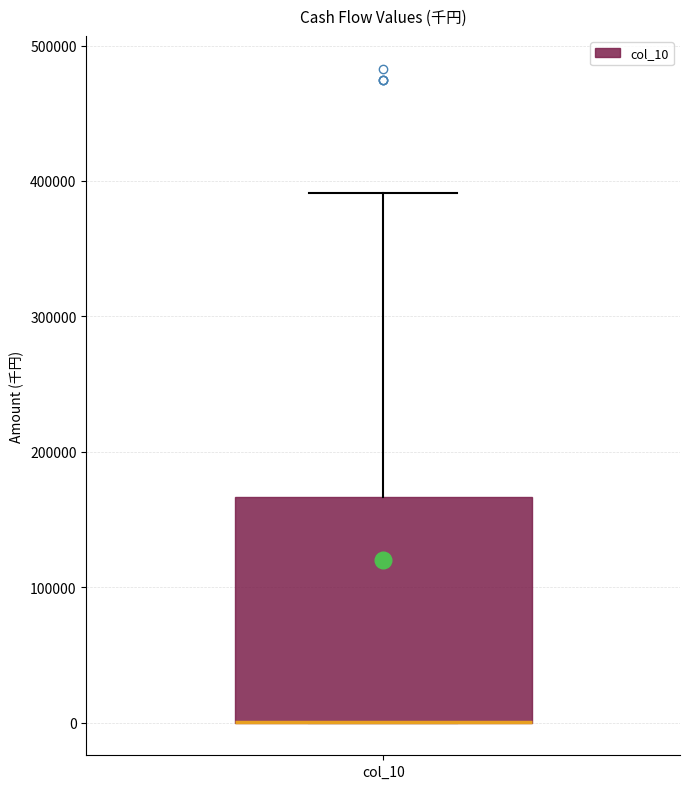

Read this box plot against the y-axis: the position of the median line, the range covered by the box, and the ends of both whiskers. The values are not printed on the chart, so give them approximately, as read against the axis.

median 0 (drawn on the box's lower edge), box 0 to 170000, whiskers 0 to 390000